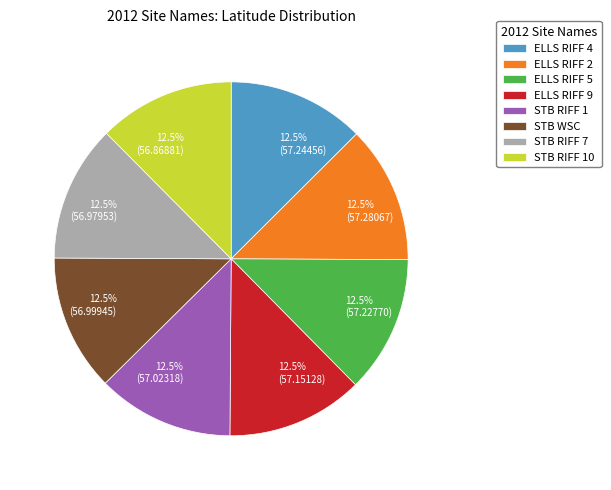

Is ELLS RIFF 2 the majority of the pie?

No